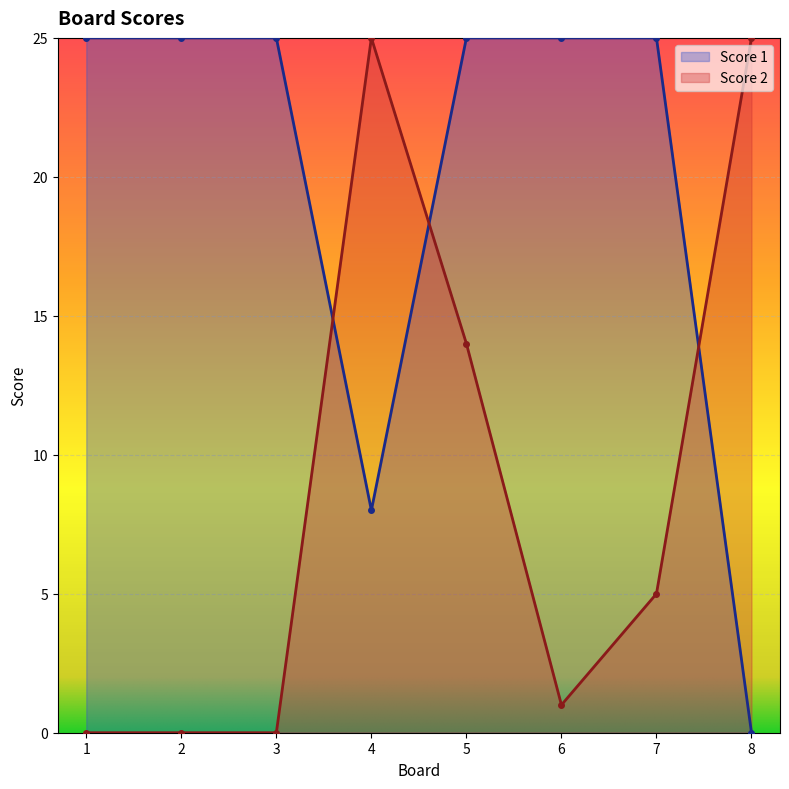

How many data points in Score 2 are less than 5?

4